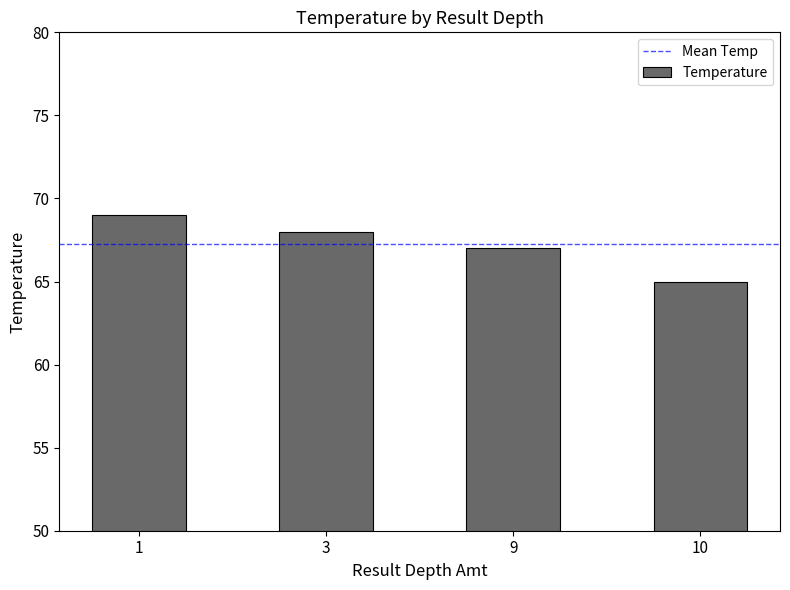

How many distinct data groups are displayed?

1